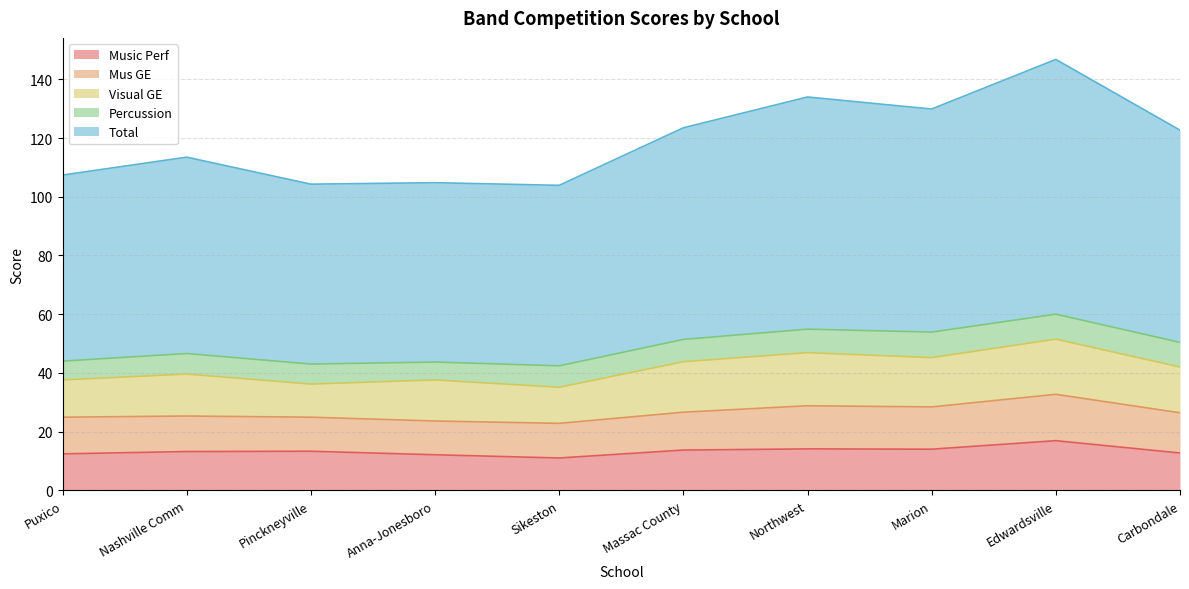

The Visual GE series shows 19.5 at Anna-Jonesboro. True or false?

False